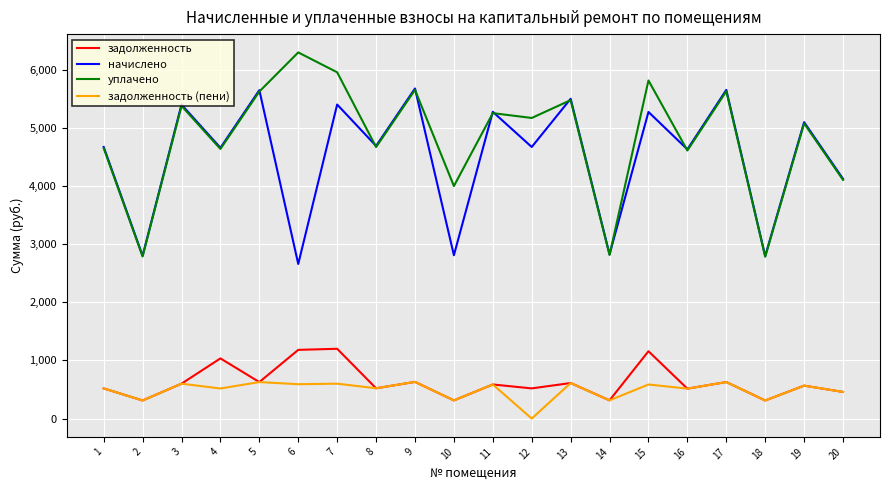

True or false: задолженность and уплачено intersect in this chart.

False